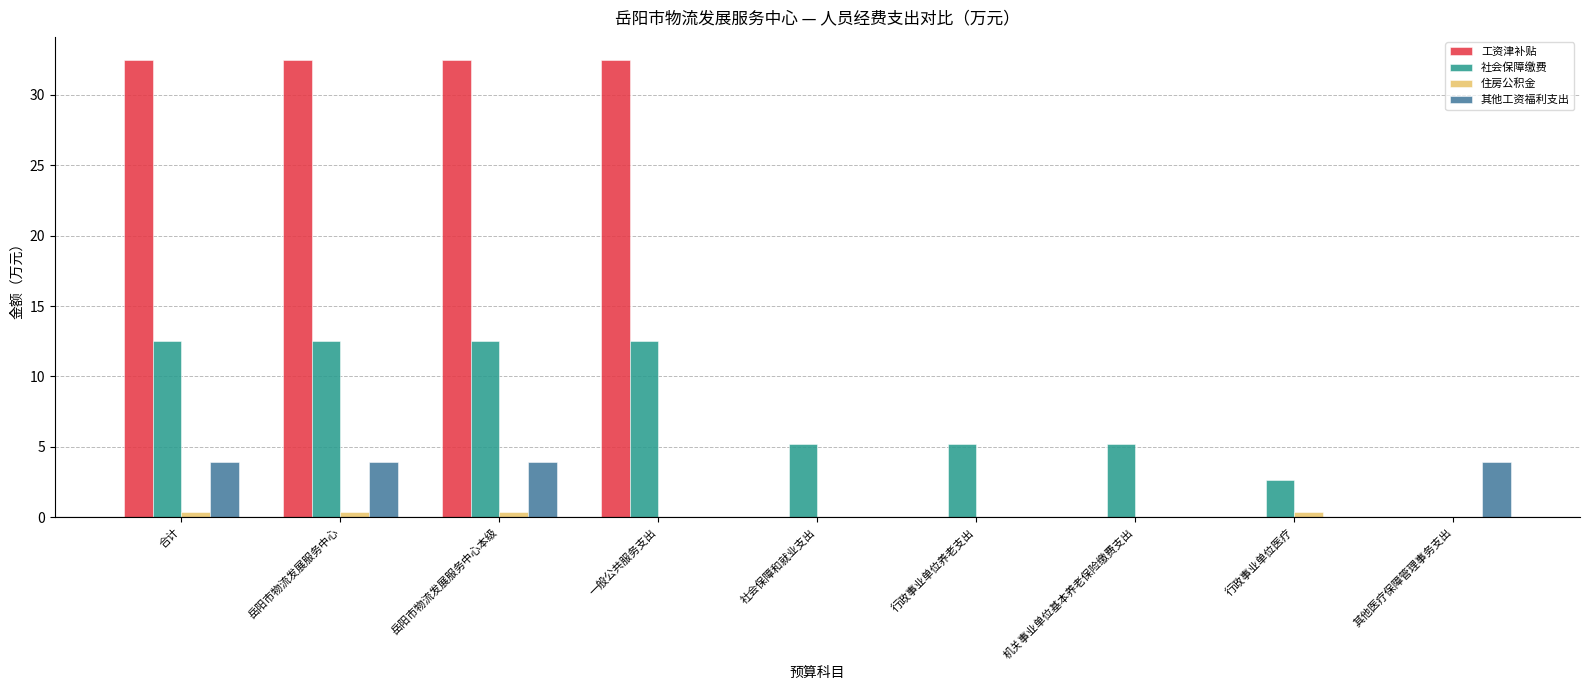

Reading right to left, list all the values displayed in this chart.

工资津补贴: 0.0	0.0	0.0	0.0	0.0	32.5	32.5	32.5	32.5
社会保障缴费: 0.0	2.7	5.2	5.2	5.2	12.5	12.5	12.5	12.5
住房公积金: 0.0	0.4	0.0	0.0	0.0	0.0	0.4	0.4	0.4
其他工资福利支出: 3.9	0.0	0.0	0.0	0.0	0.0	3.9	3.9	3.9